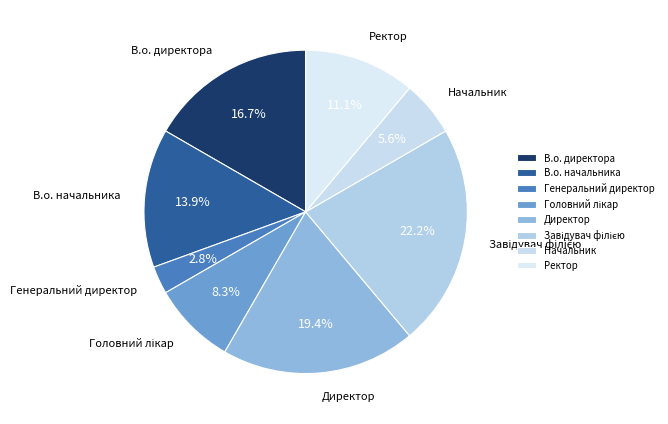

To the nearest percent, what is the difference between the Ректор and Начальник slice percentages?

6%